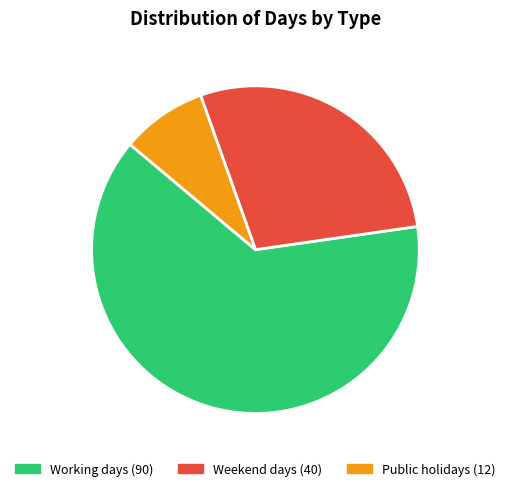

What is the smallest slice in the pie chart?

Public holidays